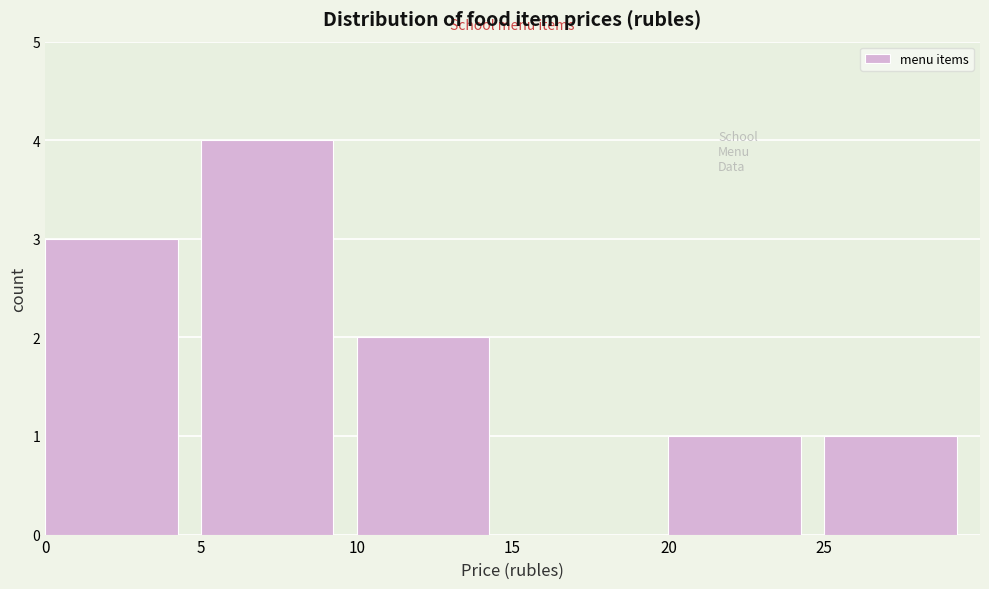

Reading left to right, transcribe this chart: for each bar, give the range it covers on the x-axis and its height. The values are not printed on the chart, so give them approximately, as read against the axis.

0 to 5: 3
5 to 10: 4
10 to 15: 2
15 to 20: 0
20 to 25: 1
25 to 30: 1